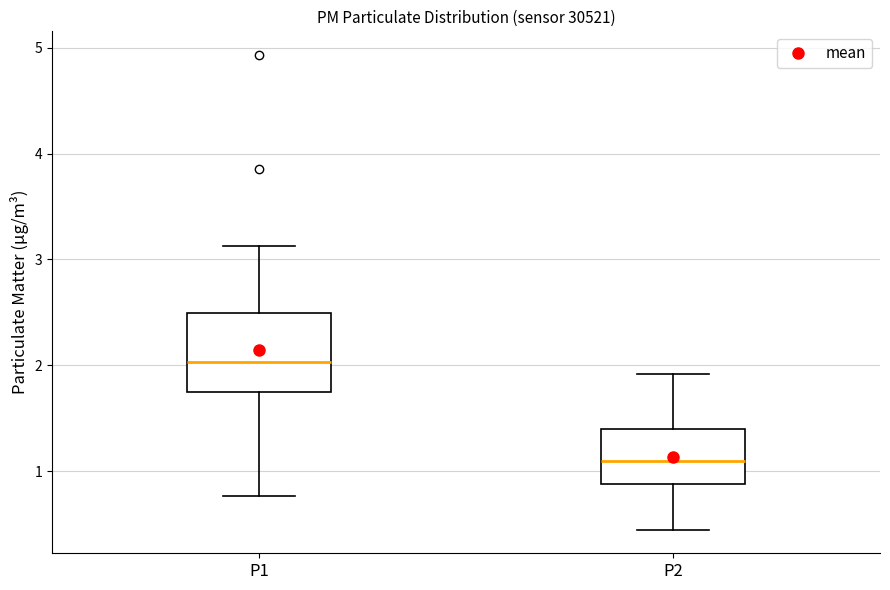

Reading left to right, transcribe this box plot: for each box, give where its median line is, the range the box spans, and where its two whiskers end, as read against the y-axis. The values are not printed on the chart, so give them approximately, as read against the axis.

P1: median 2.0, box 1.7 to 2.5, whiskers 0.8 to 3.1
P2: median 1.1, box 0.9 to 1.4, whiskers 0.5 to 1.9